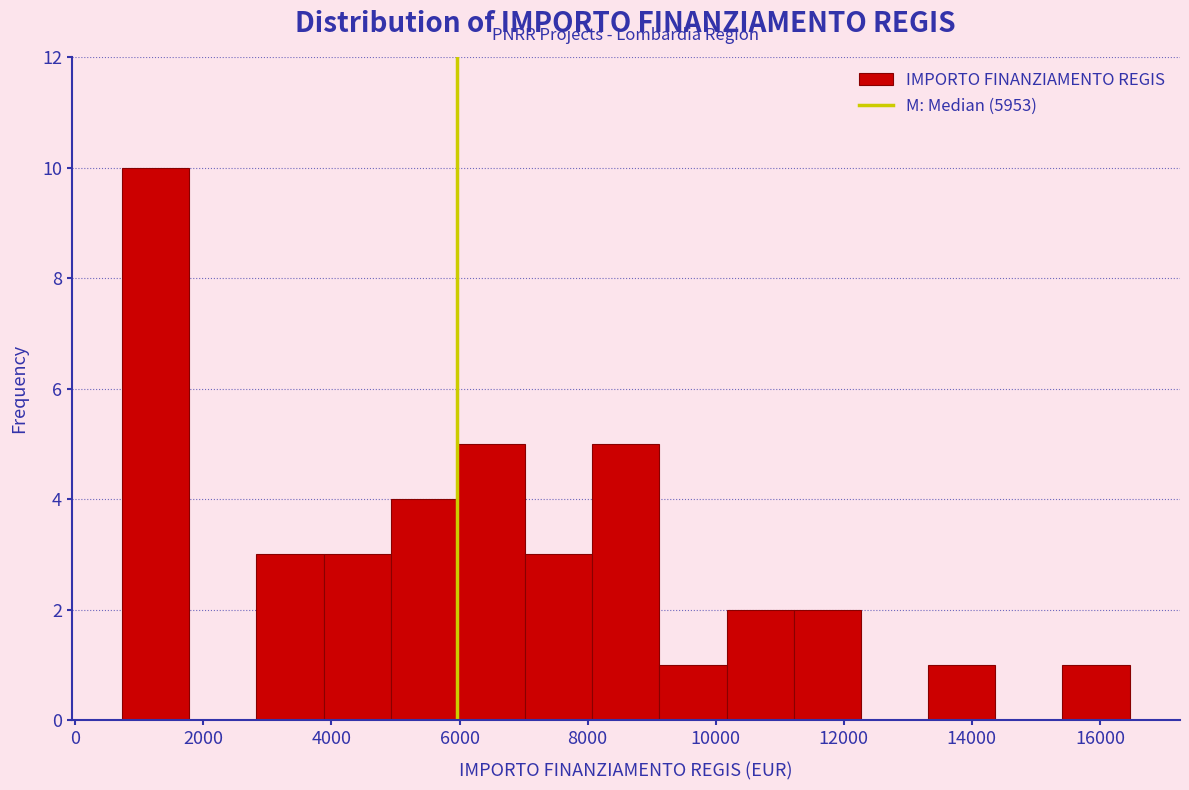

Reading left to right, transcribe this chart: for each bar, give the range it covers on the x-axis and its height. Neither the bar edges nor the heights are printed on the chart, so give them approximately, as read against the axes.

800 to 1800: 10
1800 to 2800: 0
2800 to 3800: 3
3800 to 5000: 3
5000 to 6000: 4
6000 to 7000: 5
7000 to 8000: 3
8000 to 9200: 5
9200 to 10200: 1
10200 to 11200: 2
11200 to 12200: 2
12200 to 13400: 0
13400 to 14400: 1
14400 to 15400: 0
15400 to 16400: 1